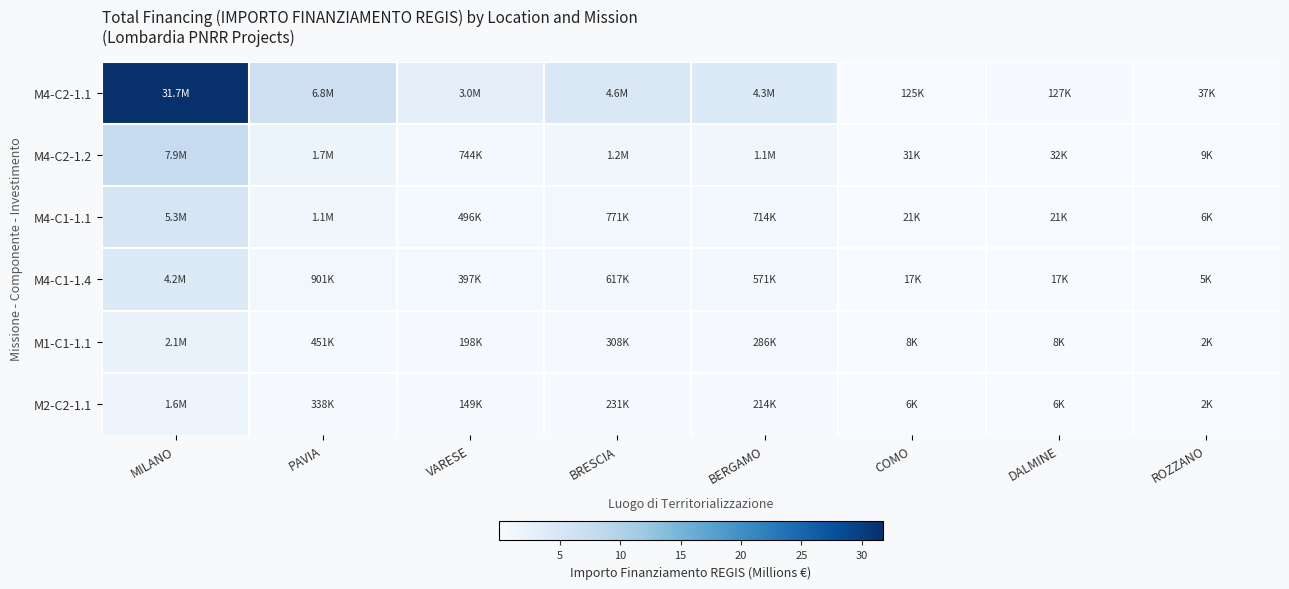

Which series has the widest spread of values?

M4-C2-1.1